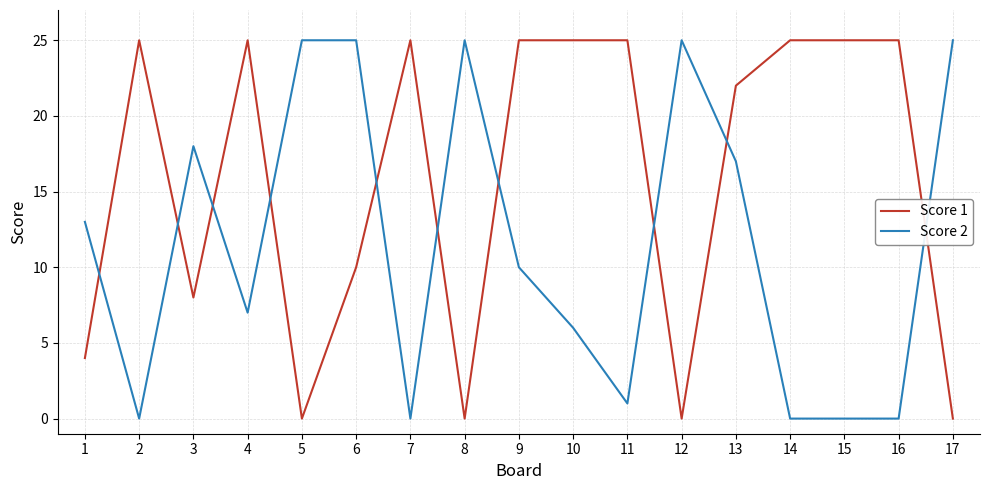

What is the maximum value shown in the chart?

25